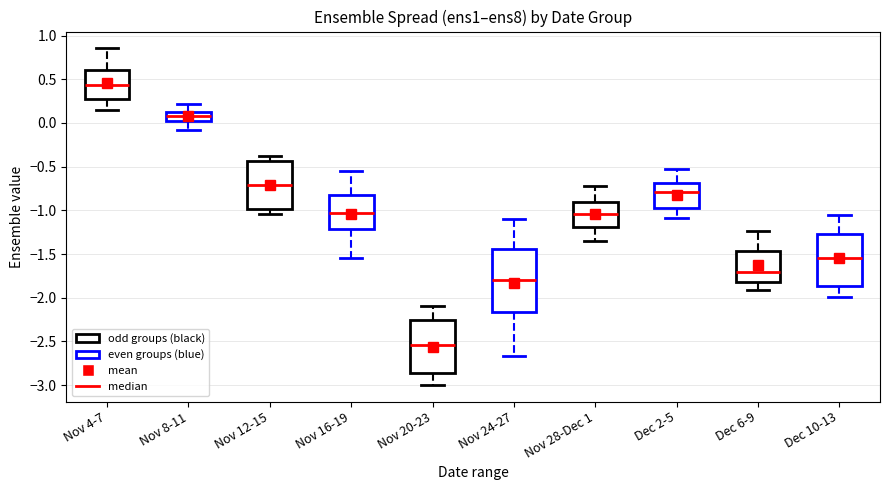

Reading left to right, transcribe this box plot: for each box, give where its median line is, the range the box spans, and where its two whiskers end, as read against the y-axis. The values are not printed on the chart, so give them approximately, as read against the axis.

Nov 4-7: median 0.45, box 0.30 to 0.60, whiskers 0.15 to 0.85
Nov 8-11: median 0.10, box 0.05 to 0.15, whiskers -0.10 to 0.20
Nov 12-15: median -0.70, box -1.00 to -0.45, whiskers -1.05 to -0.40
Nov 16-19: median -1.05, box -1.20 to -0.80, whiskers -1.55 to -0.55
Nov 20-23: median -2.55, box -2.85 to -2.25, whiskers -3.00 to -2.10
Nov 24-27: median -1.80, box -2.15 to -1.45, whiskers -2.65 to -1.10
Nov 28-Dec 1: median -1.05, box -1.20 to -0.90, whiskers -1.35 to -0.70
Dec 2-5: median -0.80, box -1.00 to -0.70, whiskers -1.10 to -0.55
Dec 6-9: median -1.70, box -1.80 to -1.45, whiskers -1.90 to -1.25
Dec 10-13: median -1.55, box -1.85 to -1.25, whiskers -2.00 to -1.05